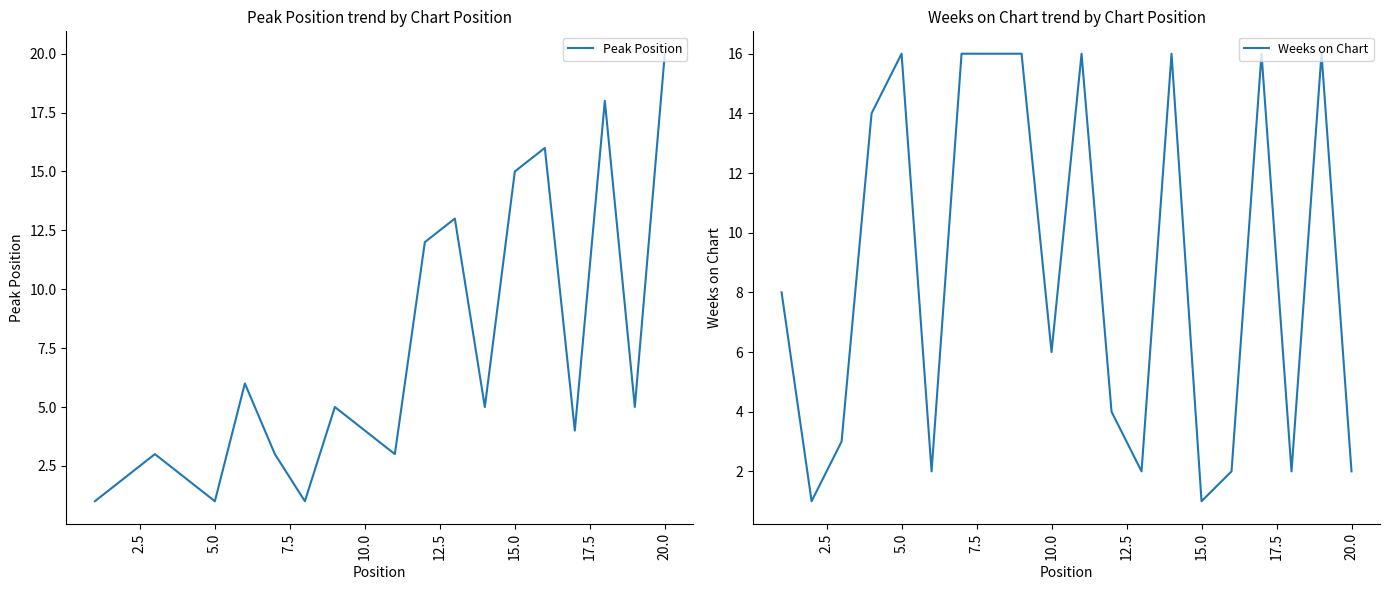

What is the maximum value for Weeks on Chart?

16